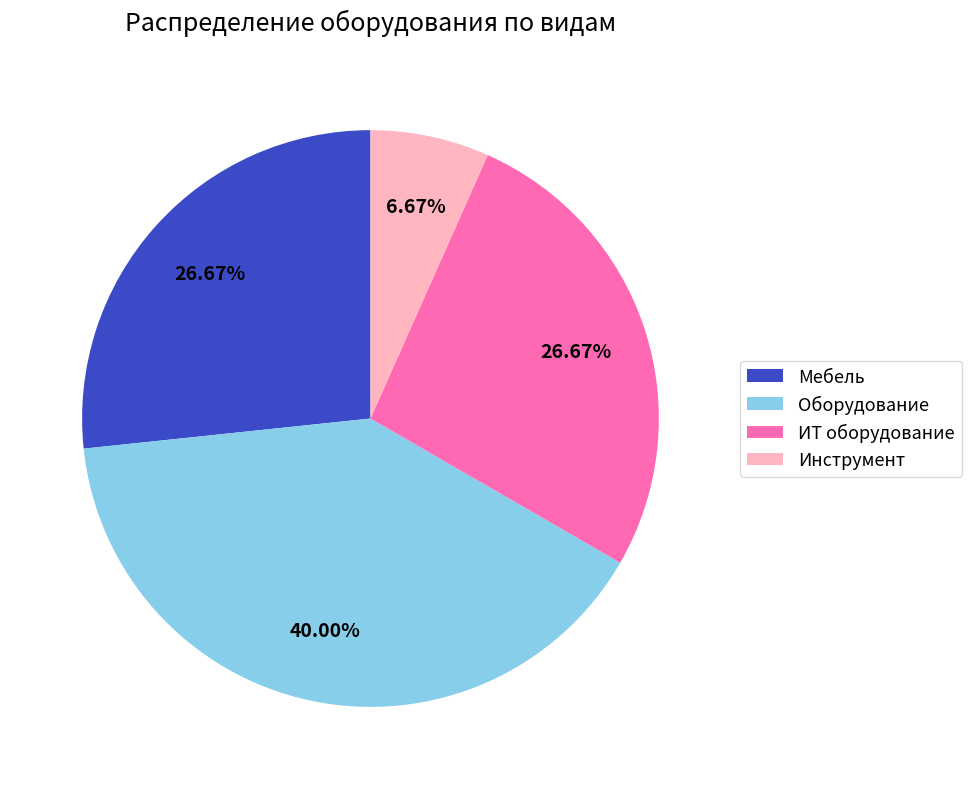

Which category has the biggest portion of the pie?

Оборудование